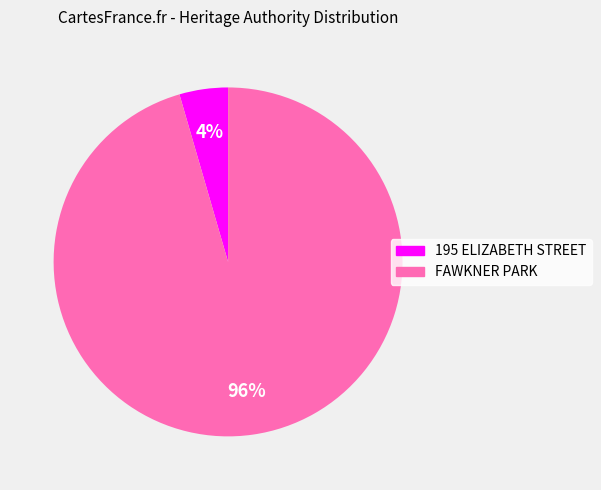

To the nearest percent, what is the combined percentage of 195 ELIZABETH STREET and FAWKNER PARK?

100%